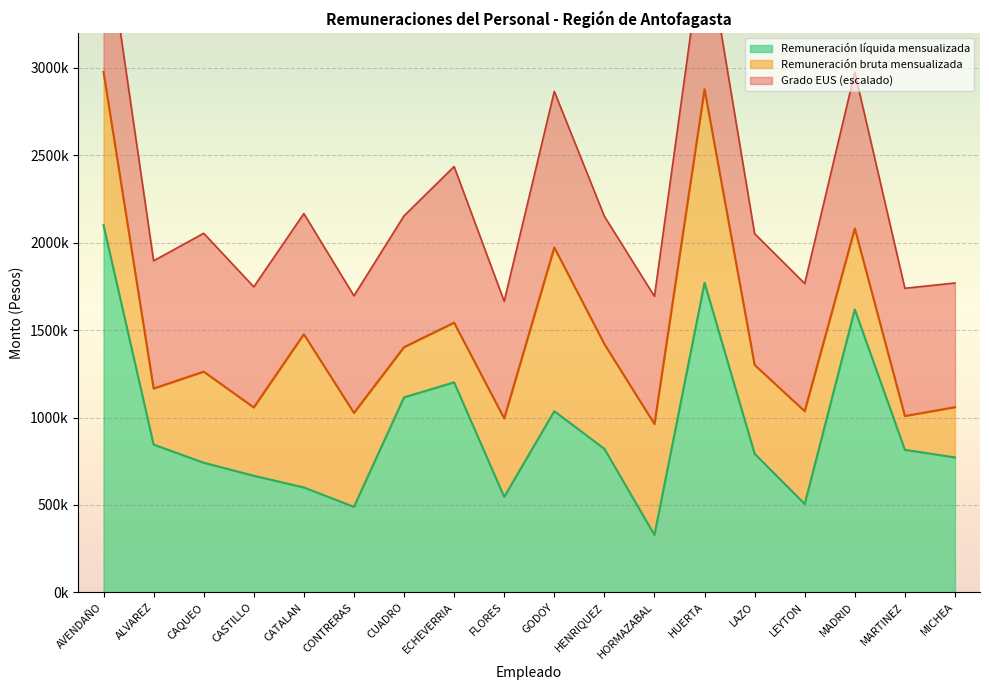

How many interior local valleys does the Remuneración líquida mensualizada series have?

4